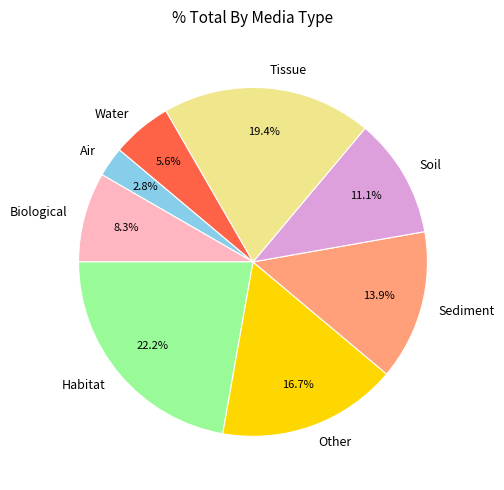

Count the number of slices in the pie.

8